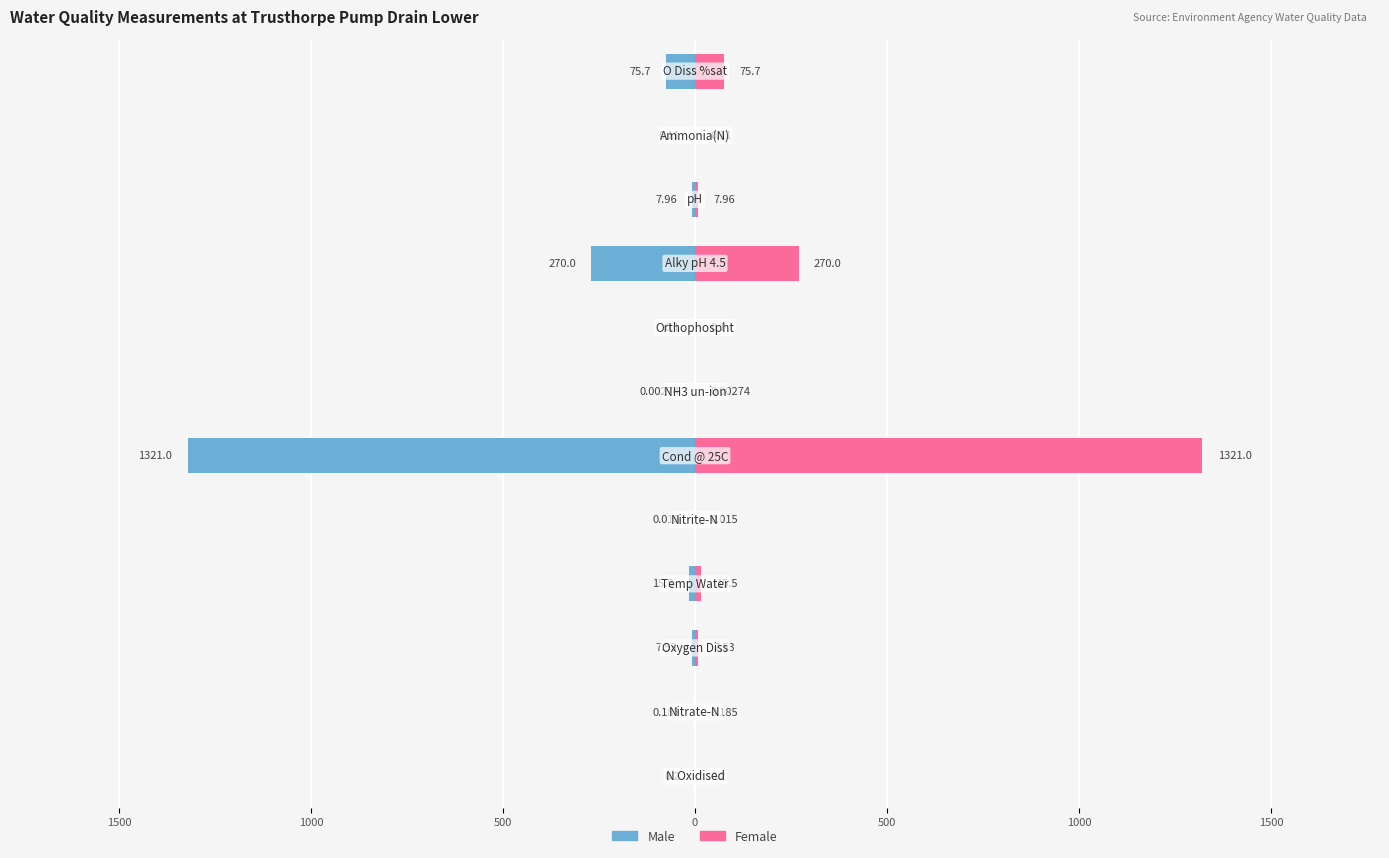

Read the Male value at 10.

-0.1